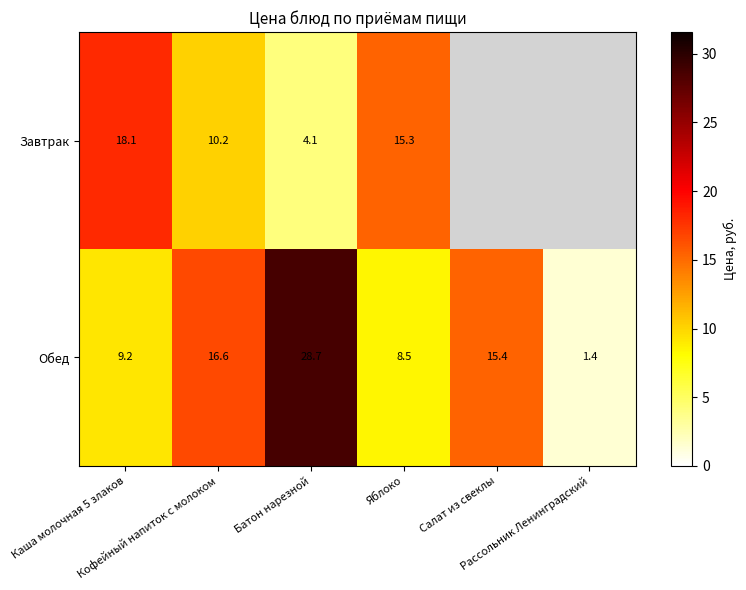

What is the minimum value for Обед?

1.4